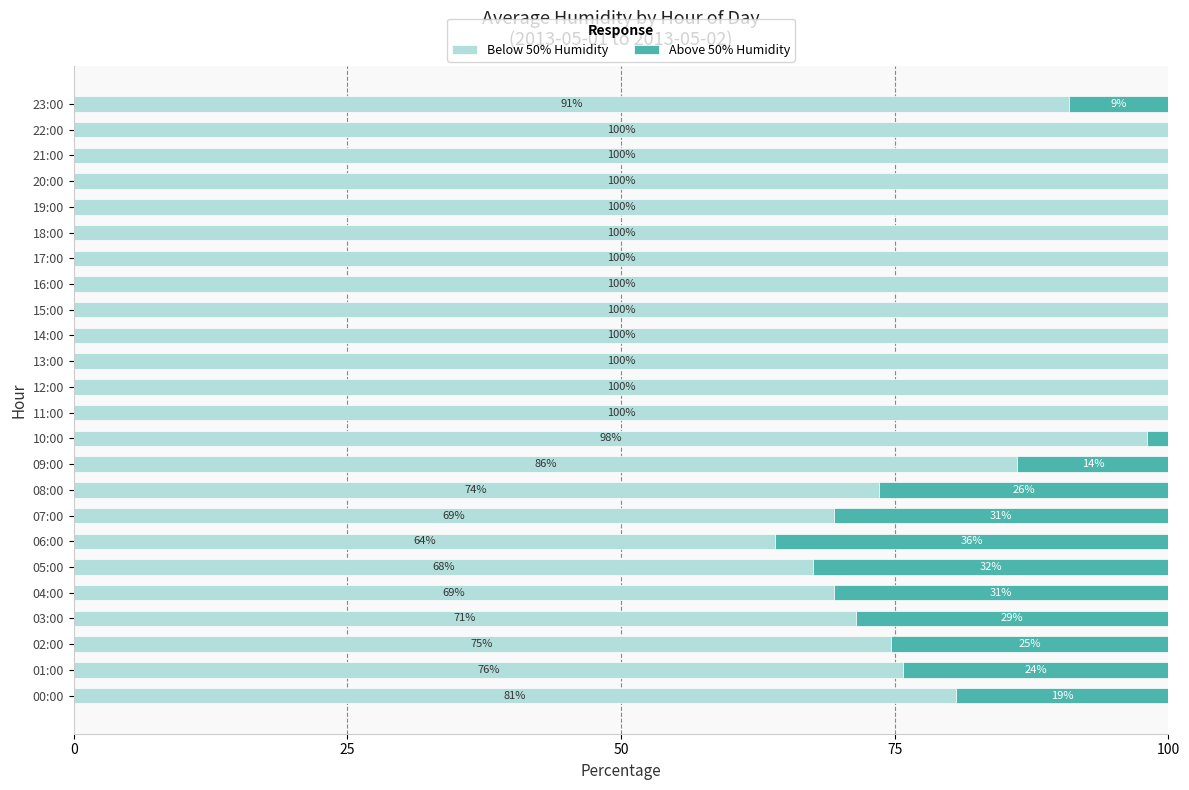

What are all the series names shown in the legend?

Below 50% Humidity, Above 50% Humidity